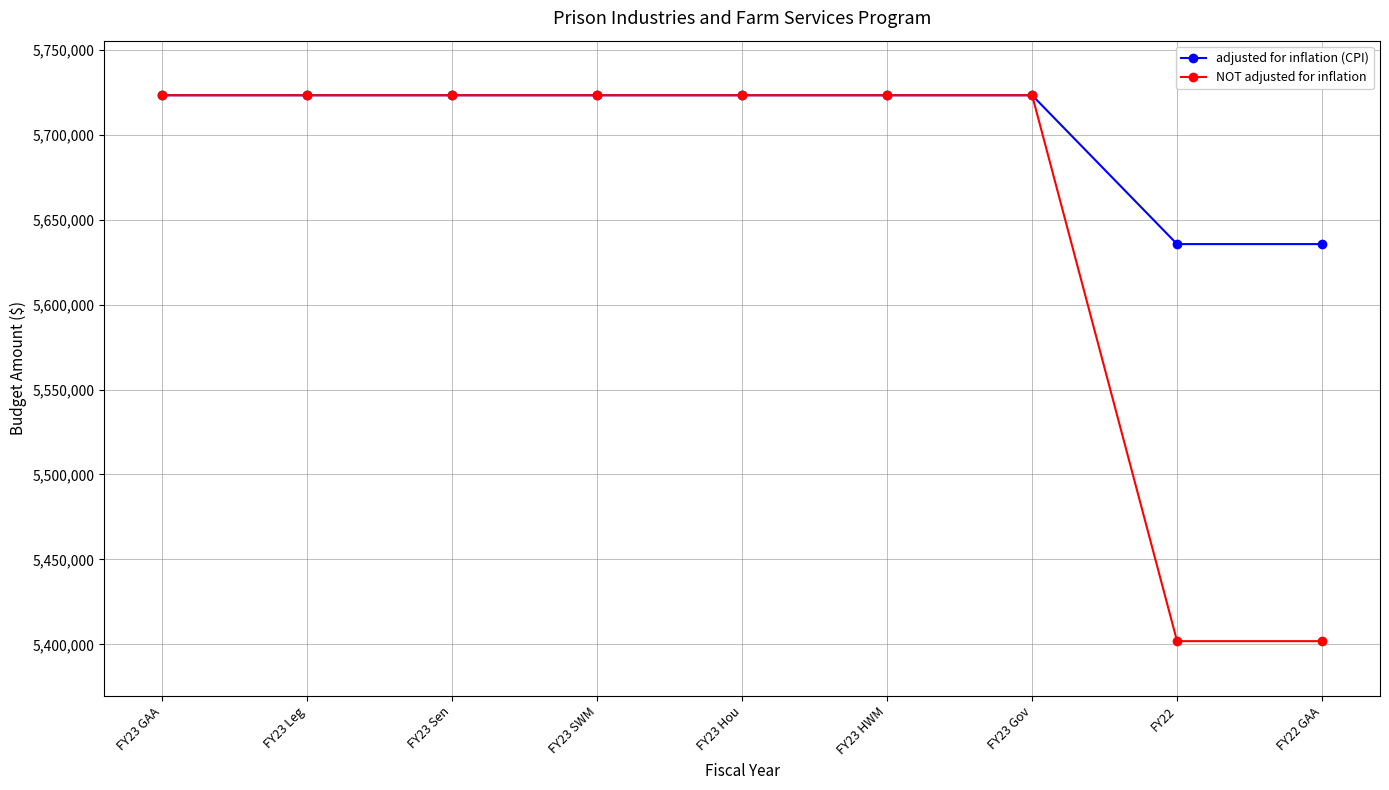

True or false: adjusted for inflation (CPI) has a value of 3525157 at FY23 HWM.

False